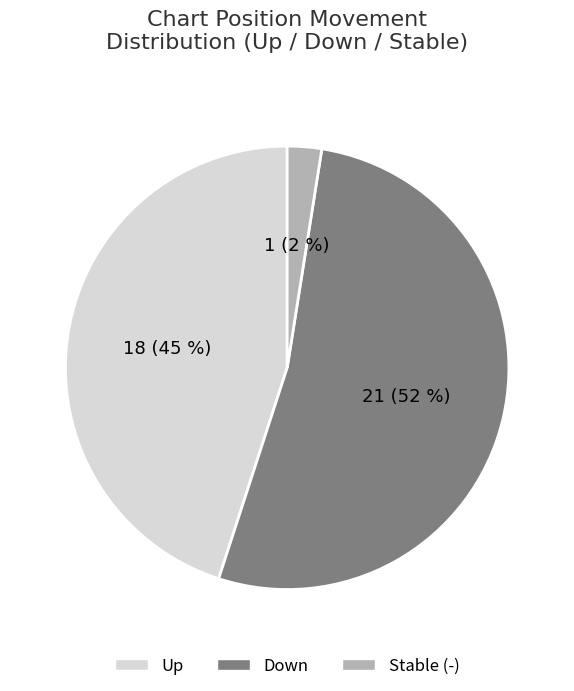

Does any single category account for the majority?

Yes